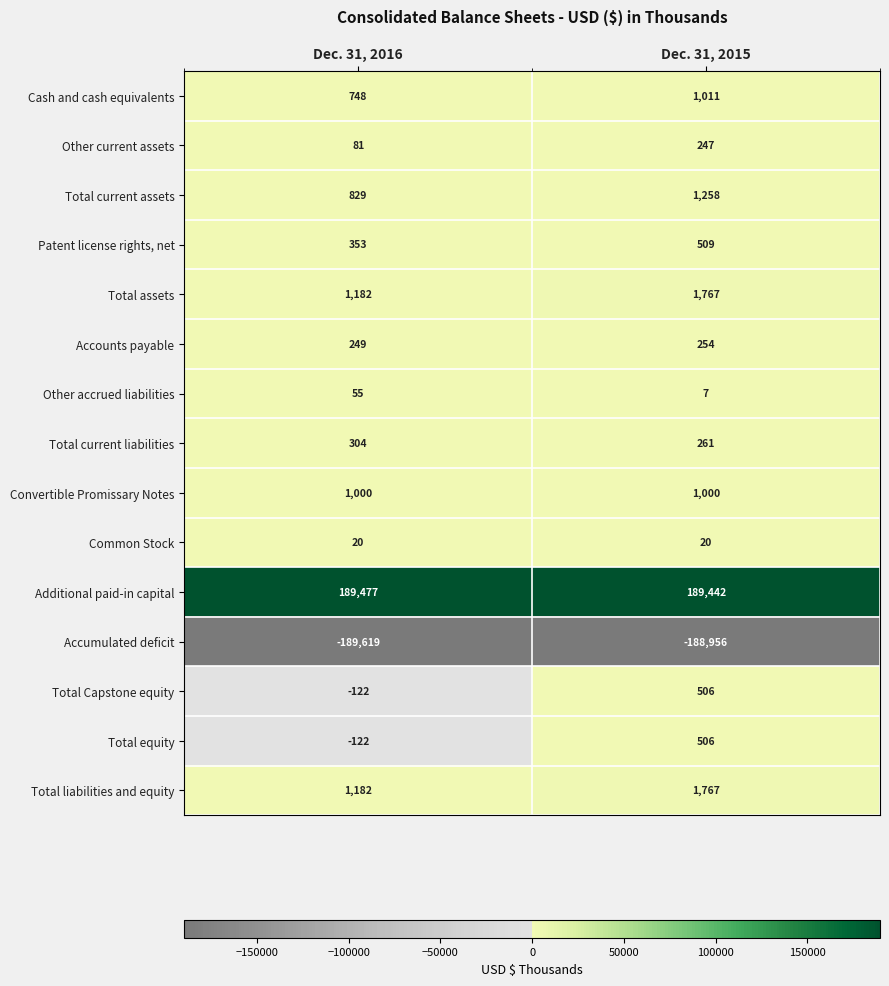

What is the sum of the Convertible Promissary Notes values at Dec. 31, 2015 and Dec. 31, 2016?

2000